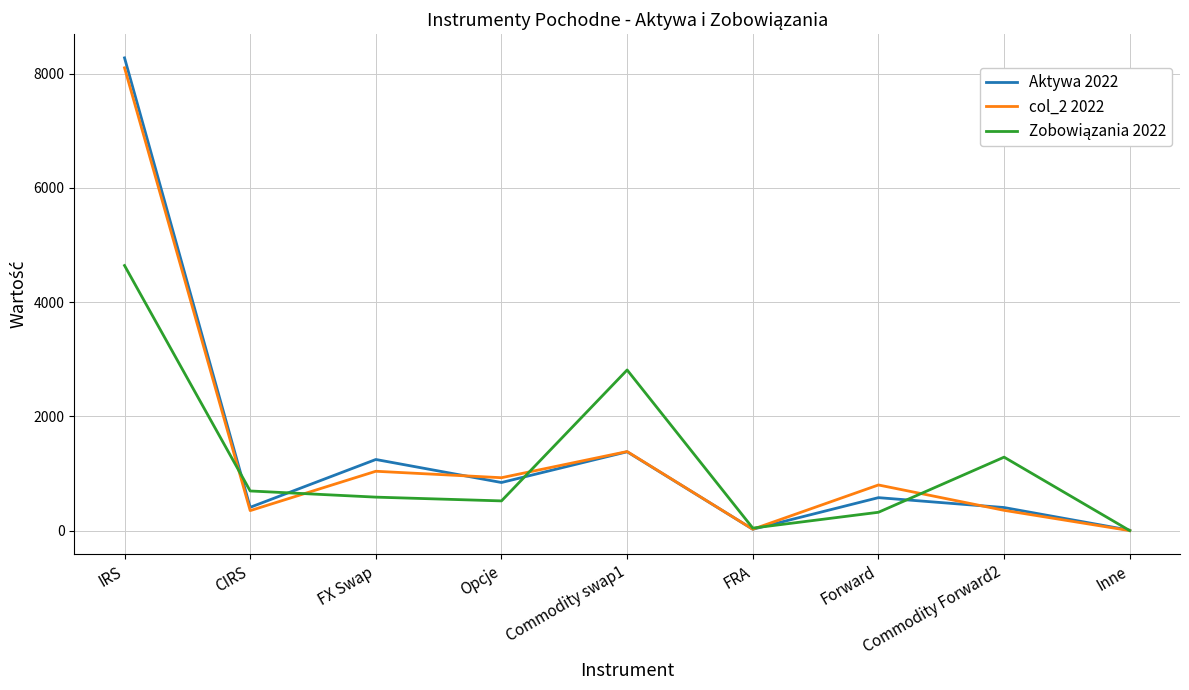

What is the average value of the Aktywa 2022 series?

1462